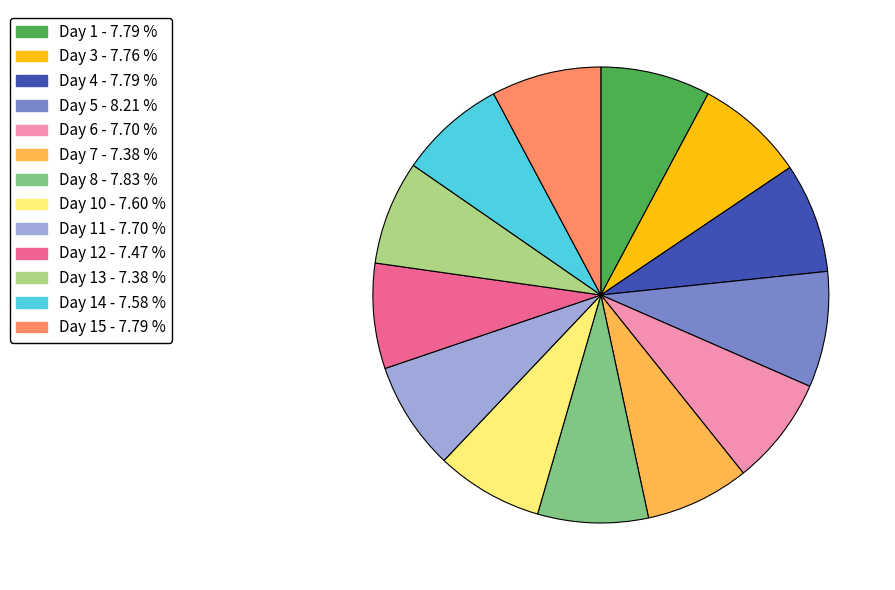

Is there any slice that represents more than half of the pie?

No